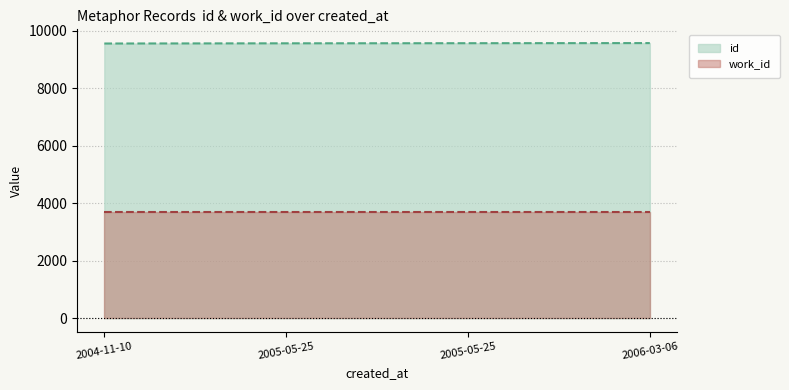

Approximately how many times larger is the value at 2005-05-25 compared to 2005-05-25?

1.0